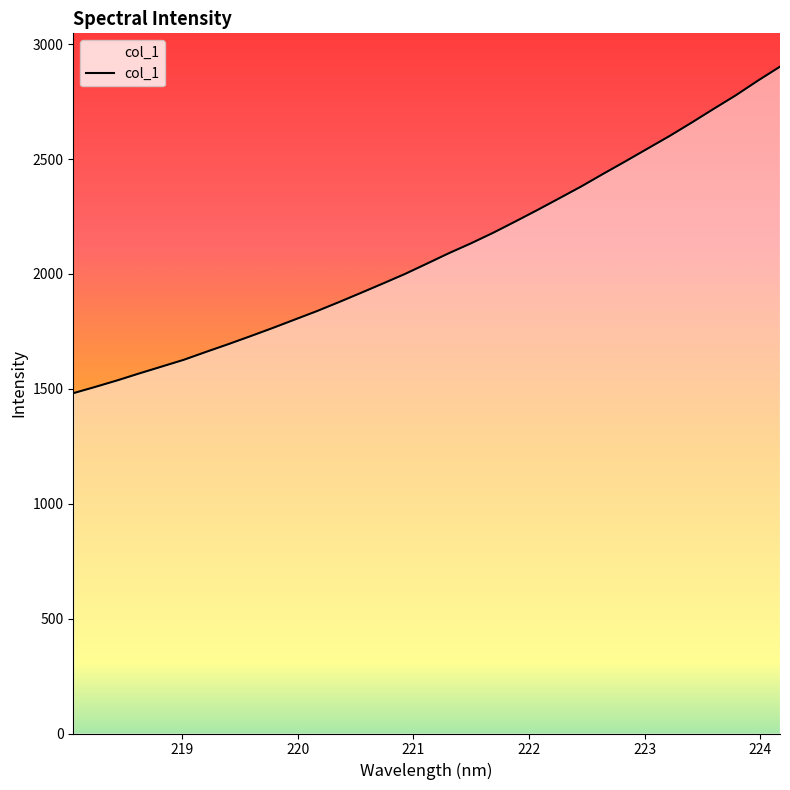

What is the minimum value shown in the chart?

1481.0